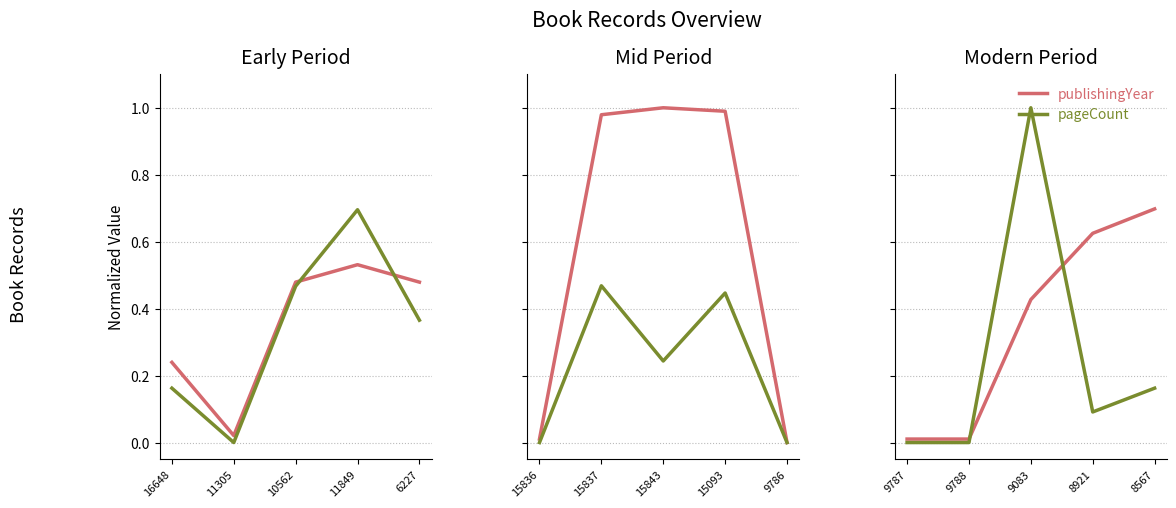

True or false: publishingYear and pageCount cross at least once.

True